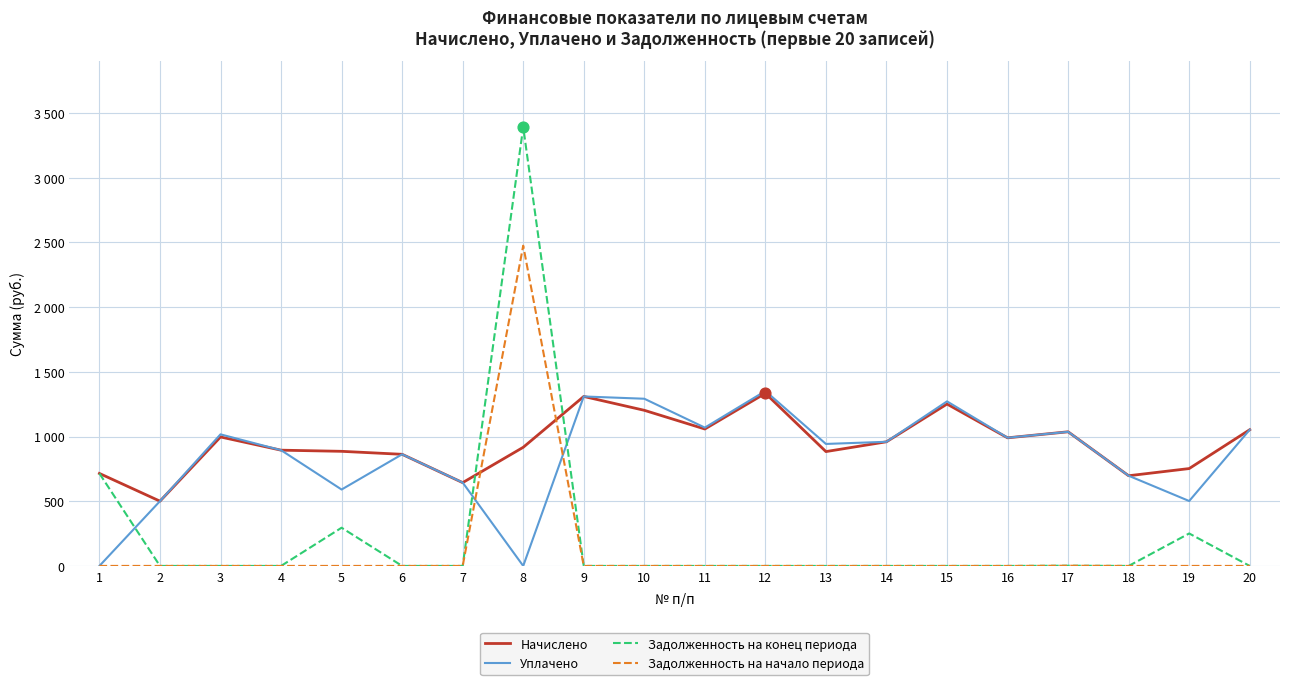

What are all the series names shown in the legend?

Начислено, Уплачено, Задолженность на конец периода, Задолженность на начало периода